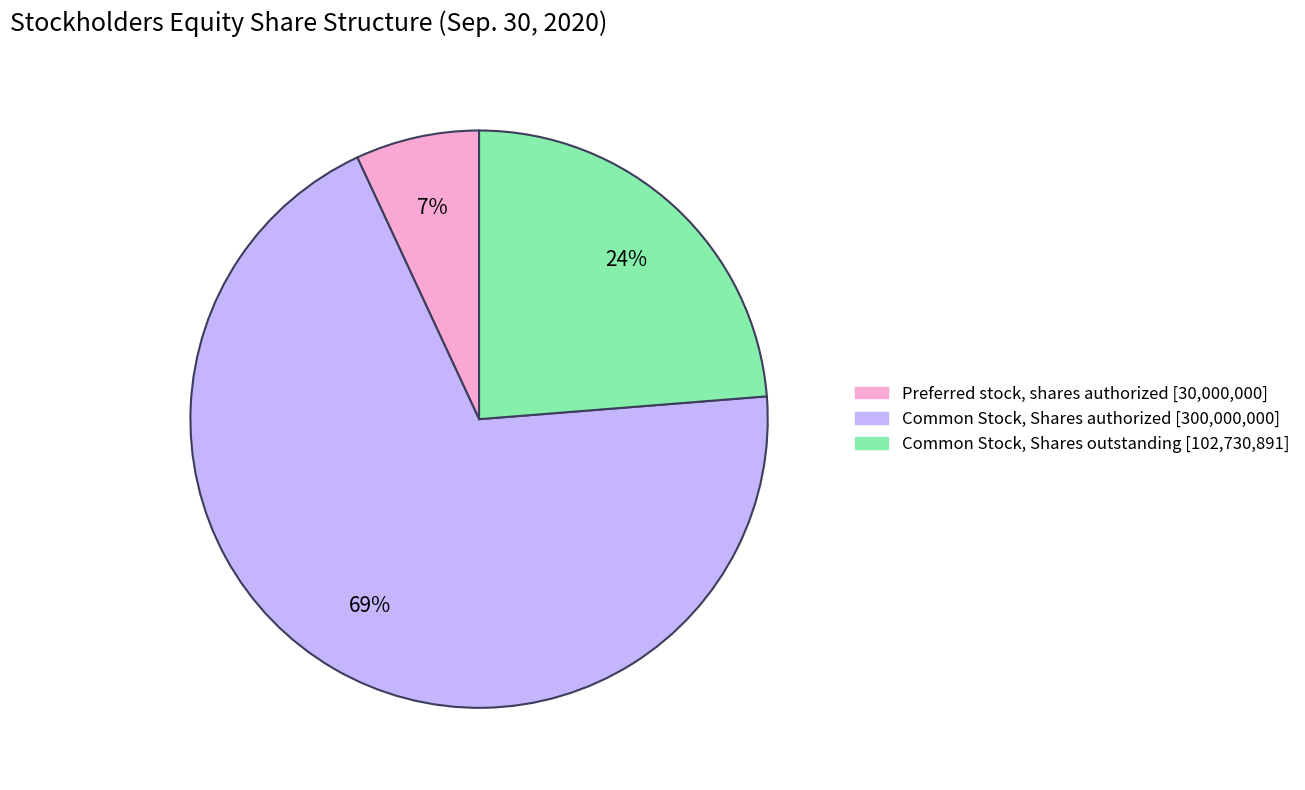

Is there a majority slice in this chart?

Yes